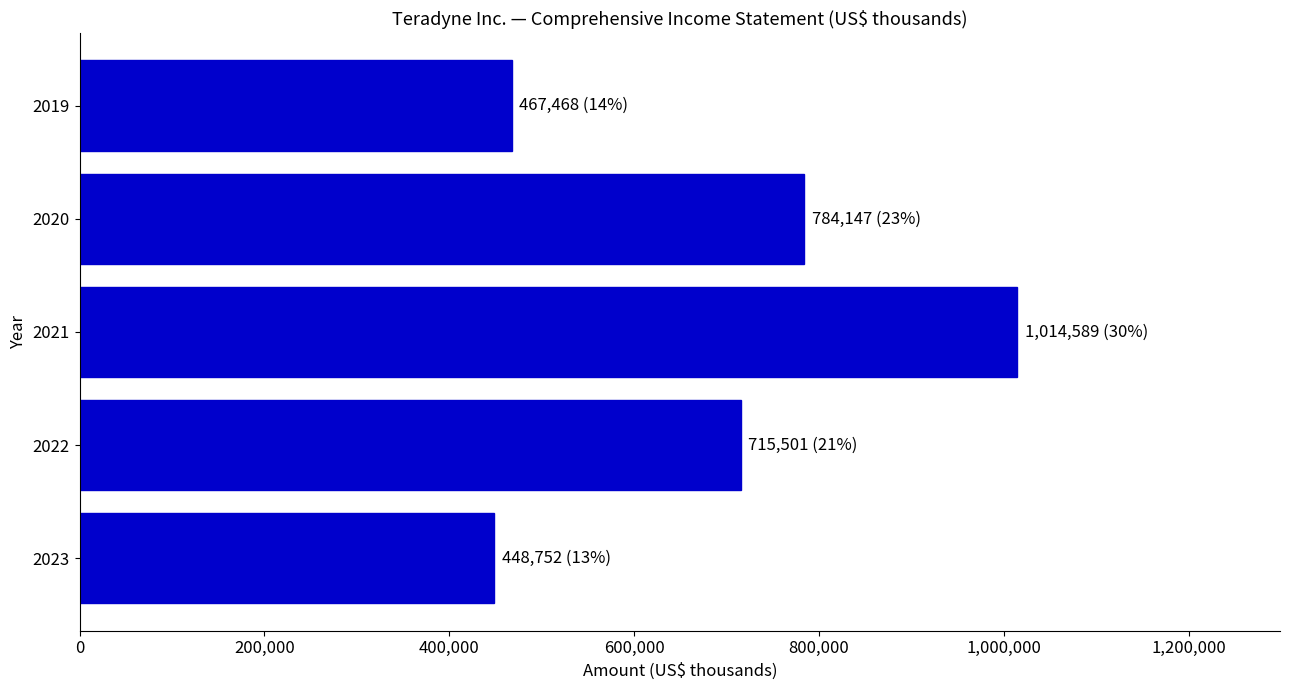

Are the bars grouped side by side (vs. stacked)?

No